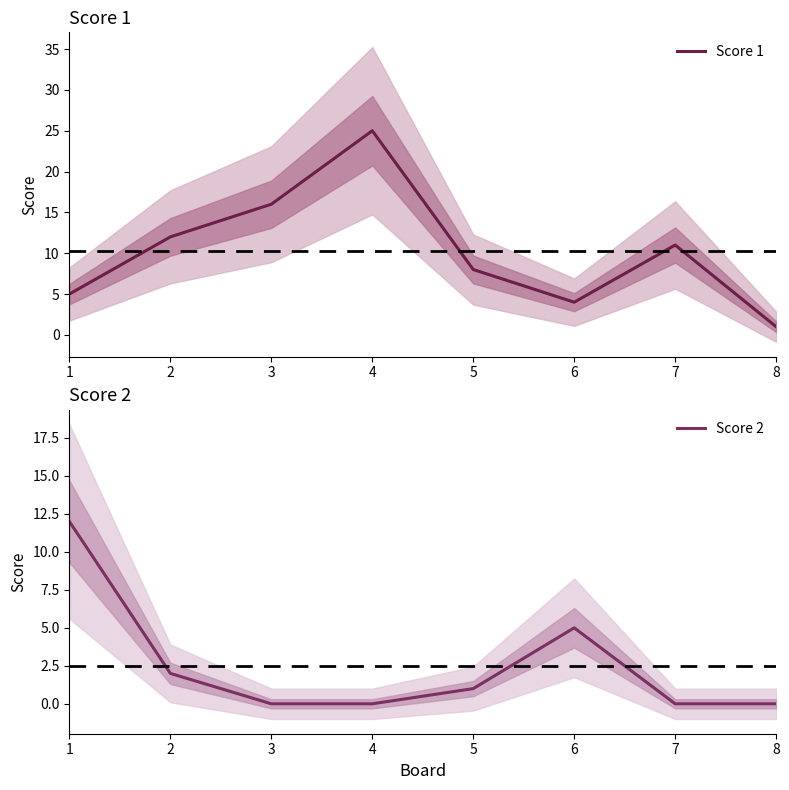

What is the sum of the Score 1 values at 6 and 8?

5